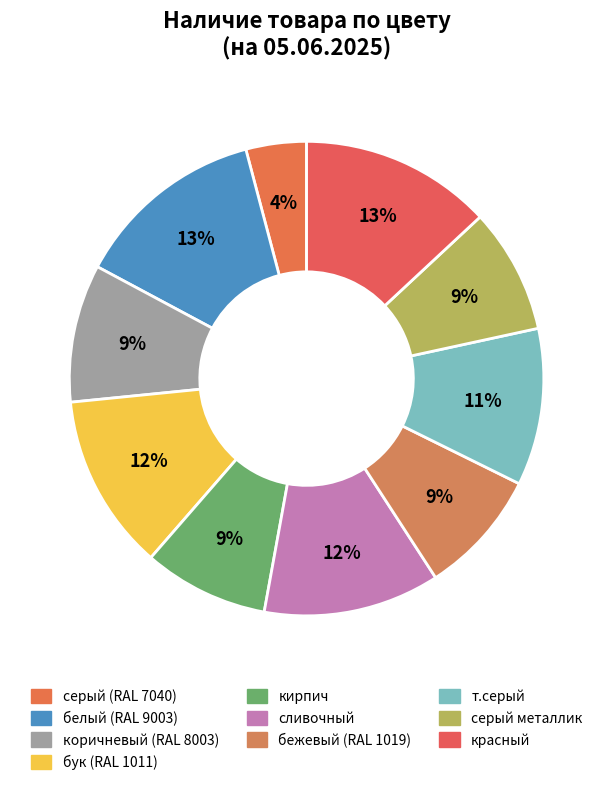

Which slice is the smallest?

серый (RAL 7040)